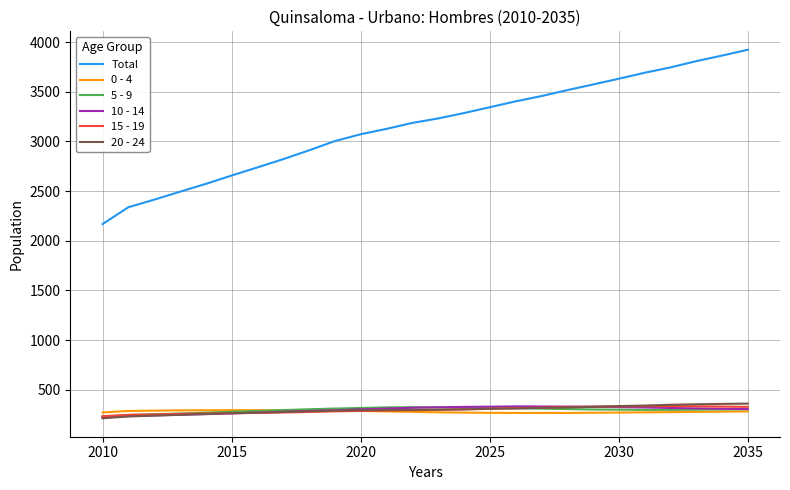

What is the lowest value of the 5 - 9 series?

228